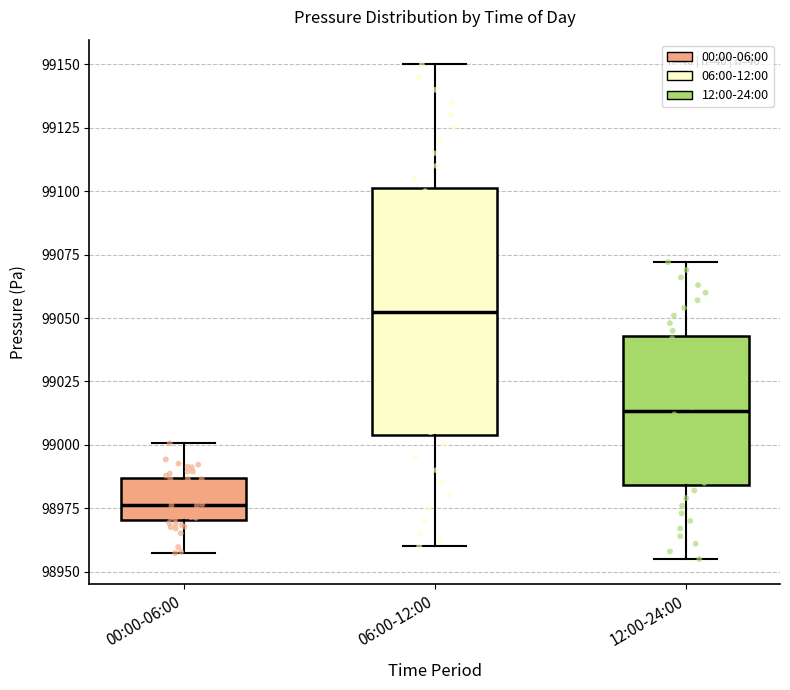

Which box has the highest median line?

06:00-12:00